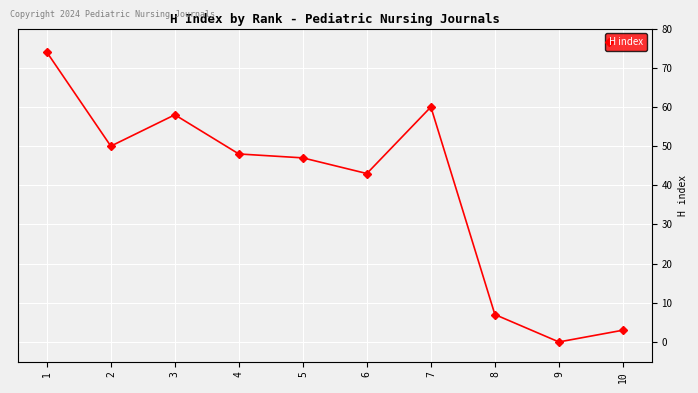

Count the number of data series in this chart.

1